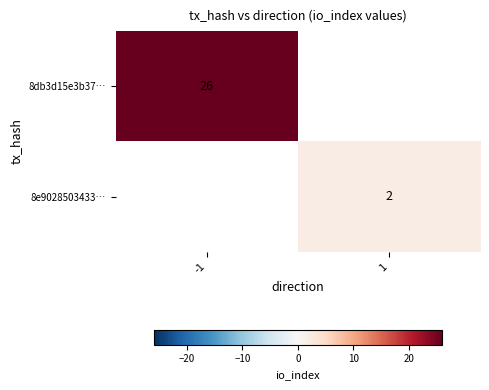

The 8db3d15e3b37… series shows 26 at -1. True or false?

True